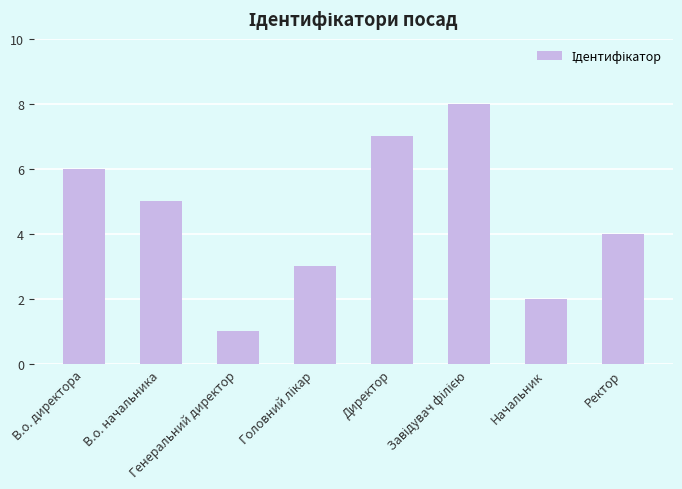

What is the ratio of the value at В.о. начальника to the value at Начальник?

2.5